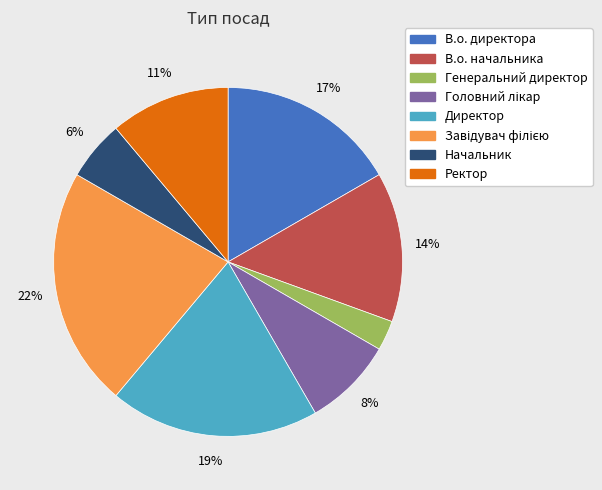

Is the sum of Начальник and В.о. директора greater than half?

No